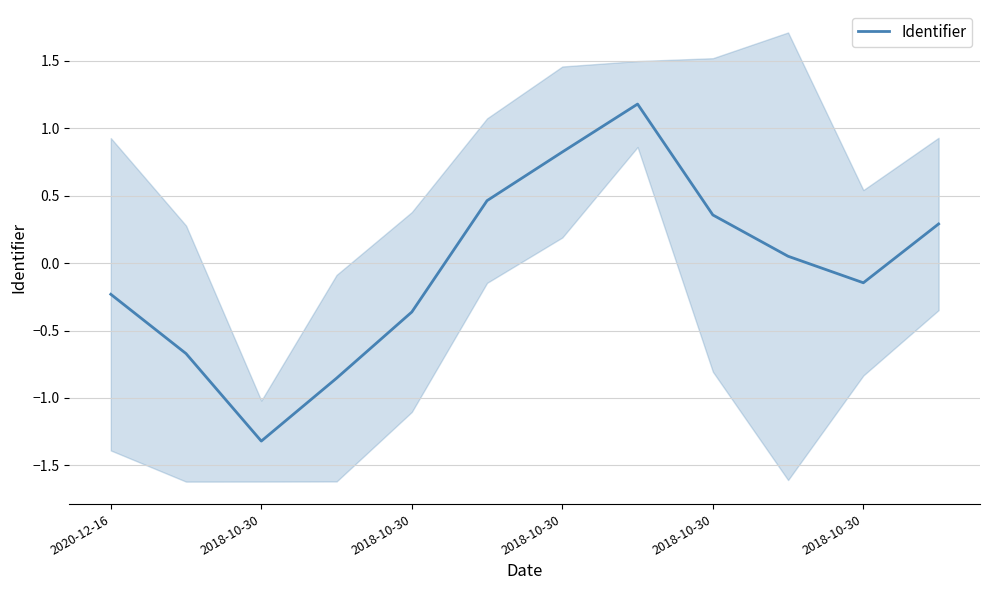

The value at 9 is 0.1. True or false?

False